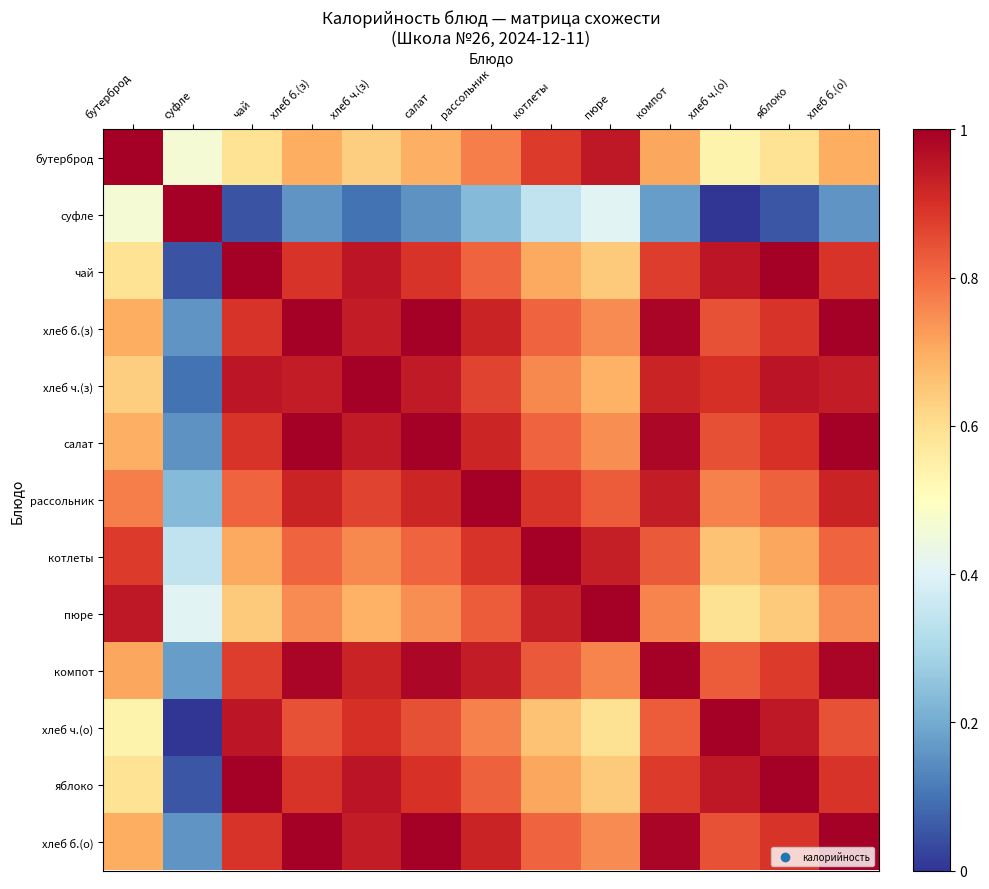

Between котлеты and бутерброд, which is larger?

бутерброд